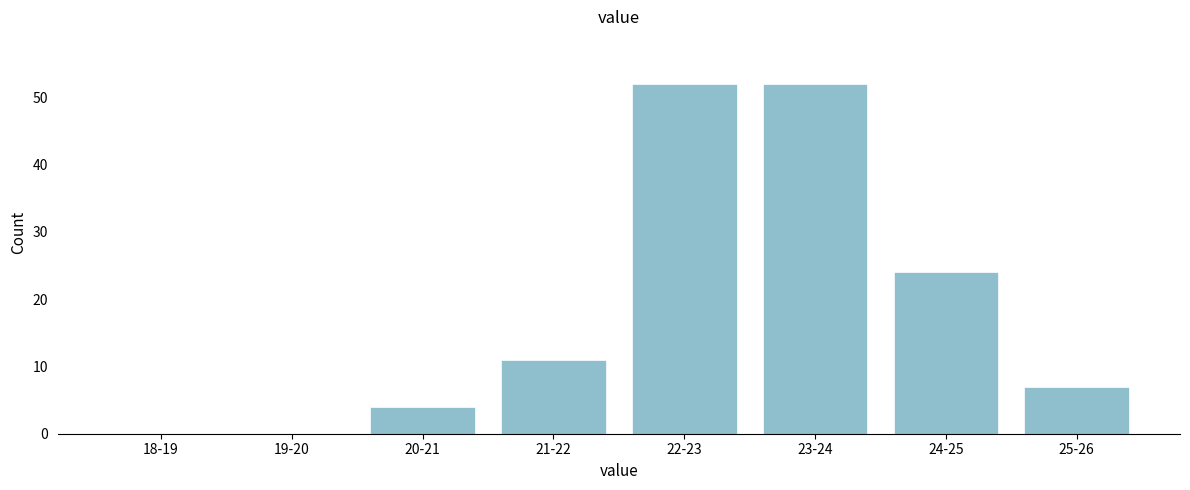

Reading left to right, list all the values displayed in this chart.

18-19=0	19-20=0	20-21=4	21-22=11	22-23=52	23-24=52	24-25=24	25-26=7